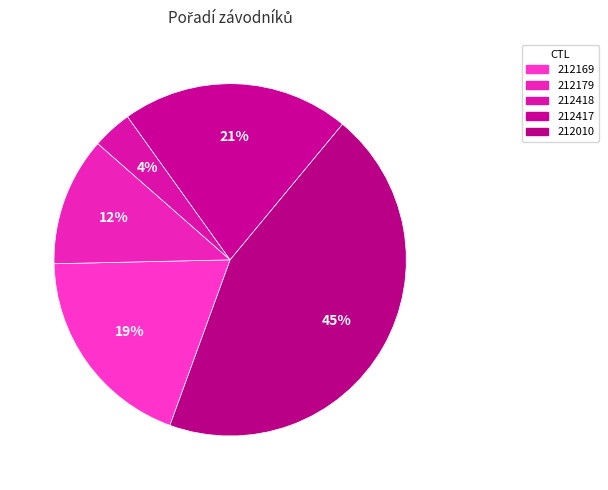

To the nearest percent, what is the difference between the 212418 and 212179 slice percentages?

8%